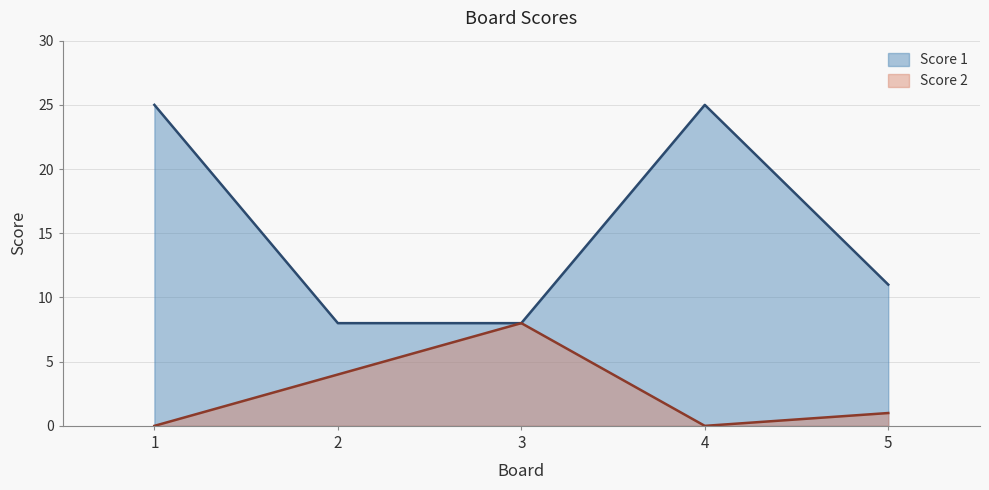

What is the sum of all Score 1 values?

77